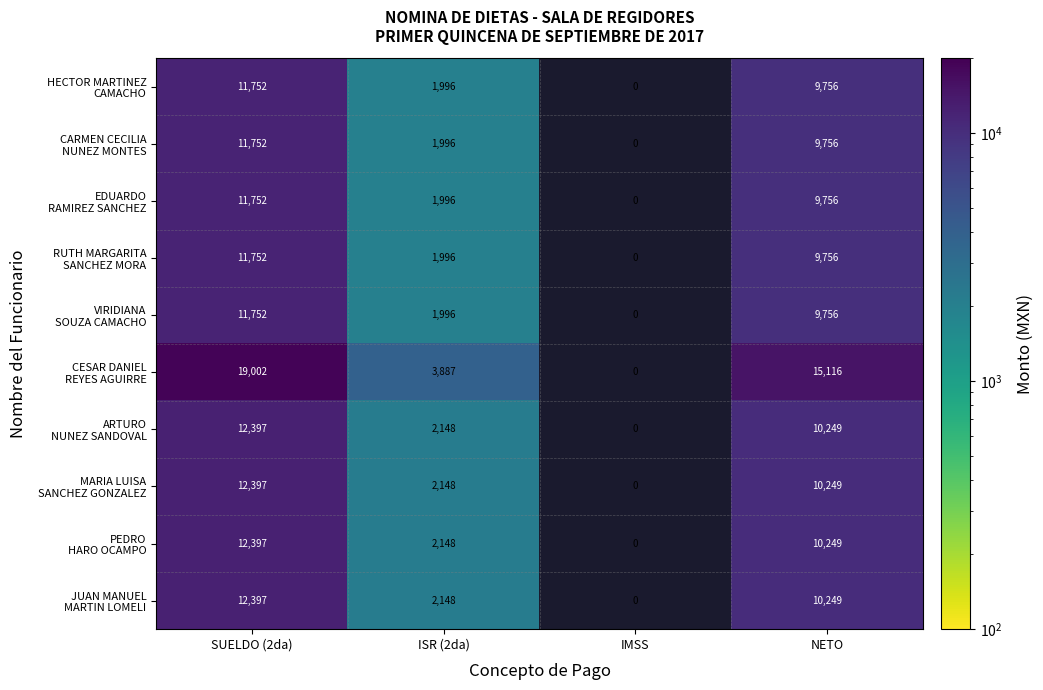

At which category is the sum across all series the highest?

SUELDO (2da)